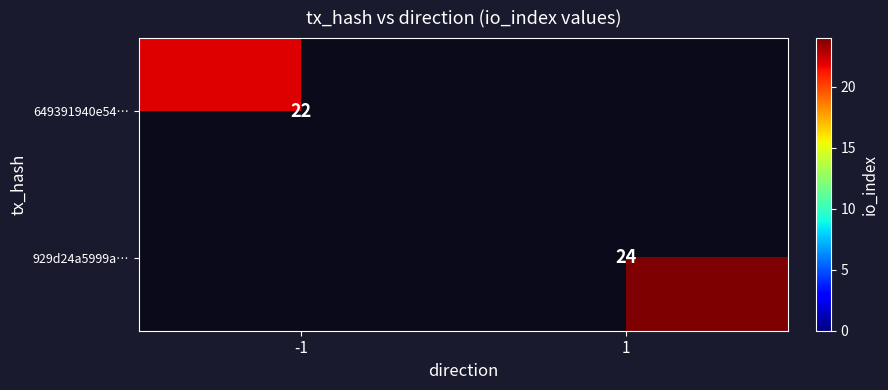

The value of 929d24a5999a… at 1 is 39.0. True or false?

False